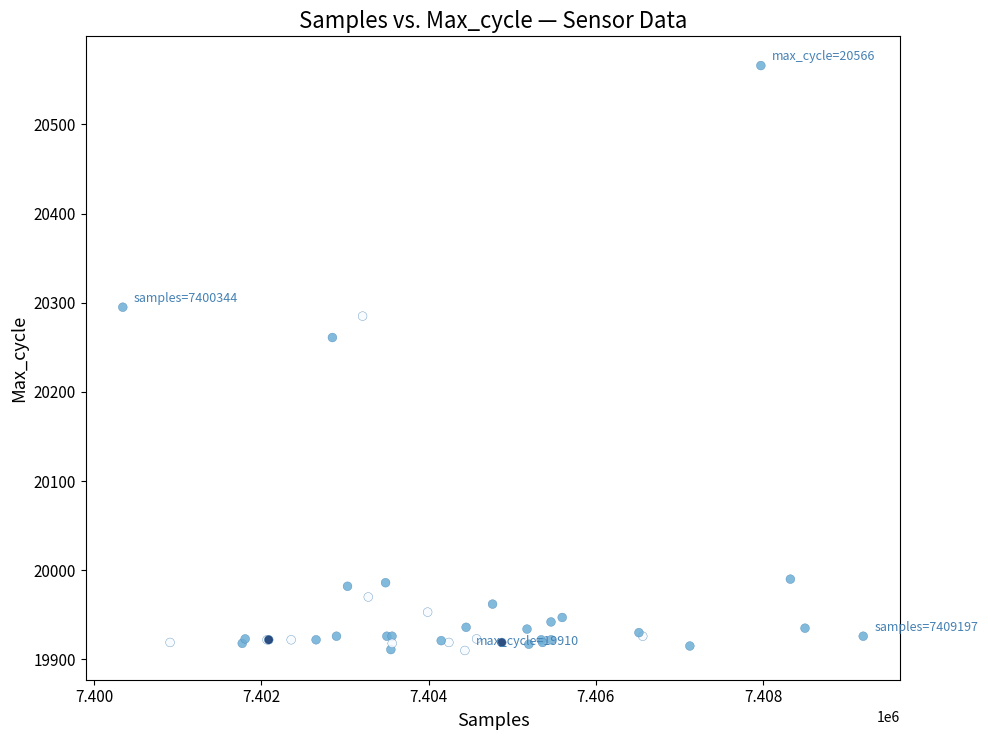

What Y value in the scatter plot is closest to 20238?

20261